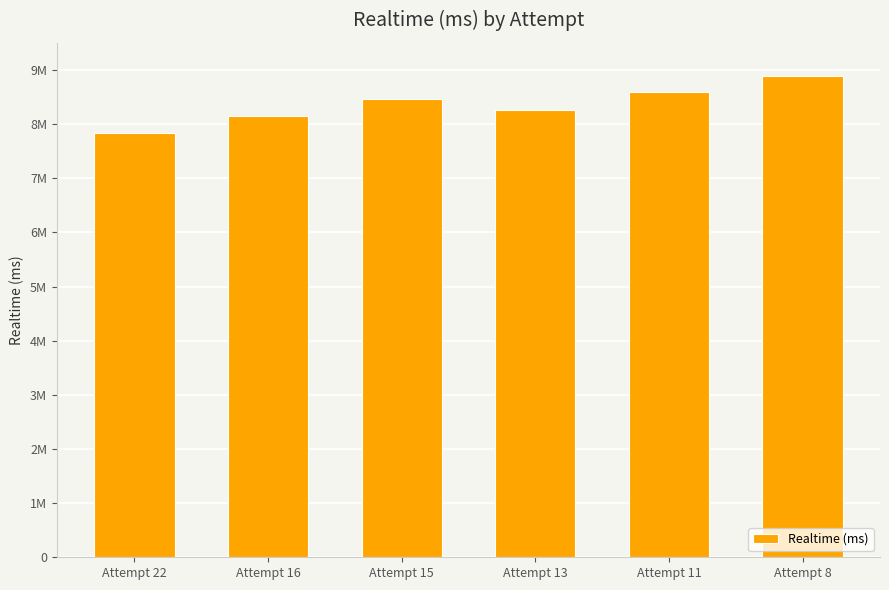

Which label corresponds to the largest value in the chart?

Attempt 8